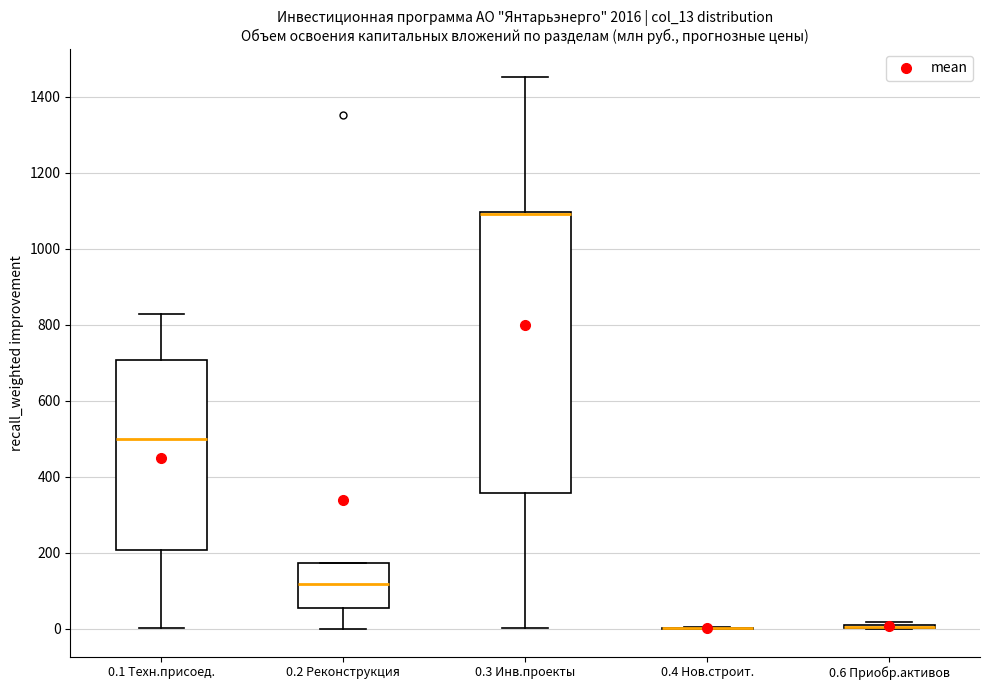

Reading left to right, read every box against the y-axis: the position of its median line, the range the box covers, and the ends of its whiskers. The values are not printed on the chart, so give them approximately, as read against the axis.

0.1 Техн.присоед.: median 500, box 200 to 700, whiskers 0 to 820
0.2 Реконструкция: median 120, box 60 to 180, whiskers 0 to 180
0.3 Инв.проекты: median 1100 (drawn on the box's upper edge), box 360 to 1100, whiskers 0 to 1460
0.4 Нов.строит.: box collapsed to a line at 0, whiskers 0 to 0
0.6 Приобр.активов: box collapsed to a line at 0, whiskers 0 to 20